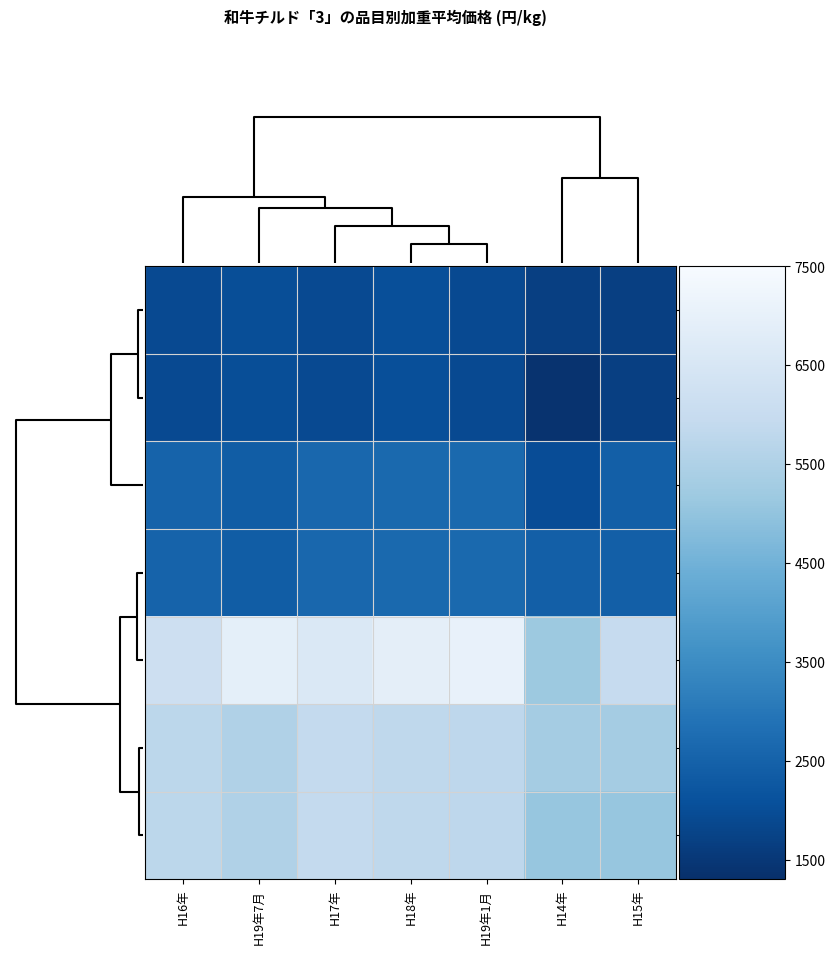

What is the difference between the highest and lowest values at H14年?

3934